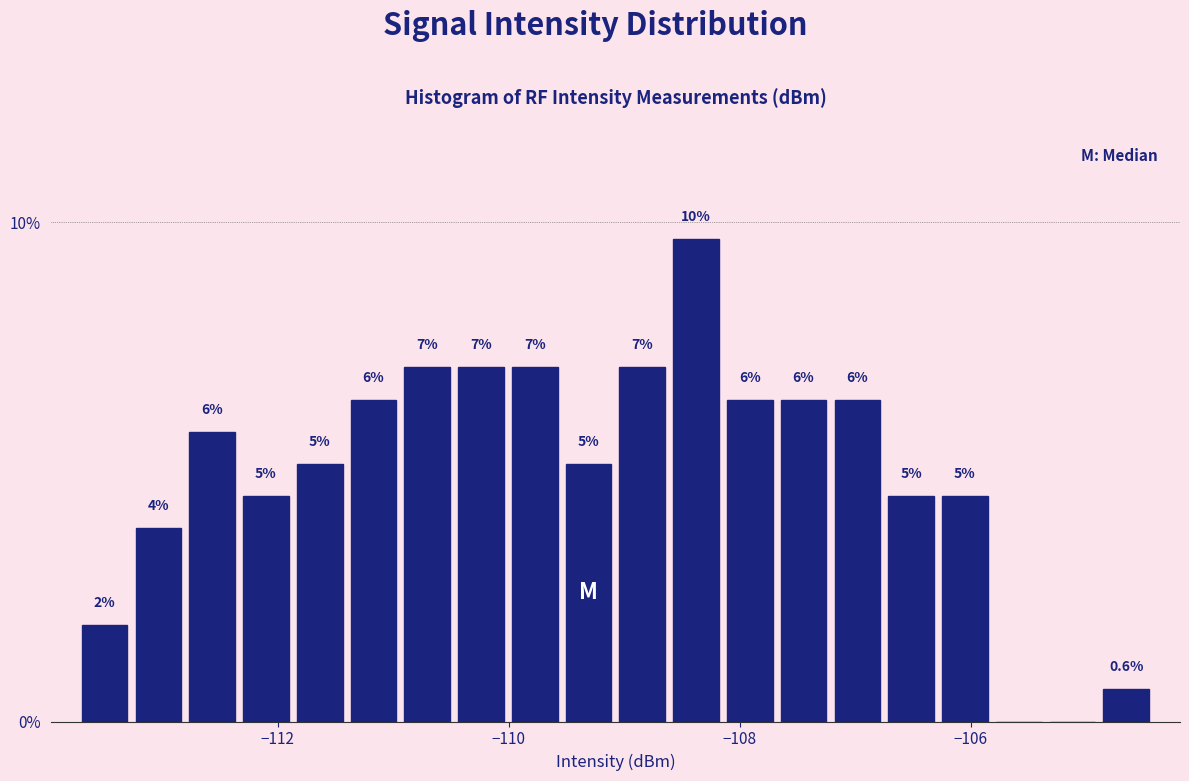

Read against the x-axis, roughly where is the centre of the tallest bar?

-108.4